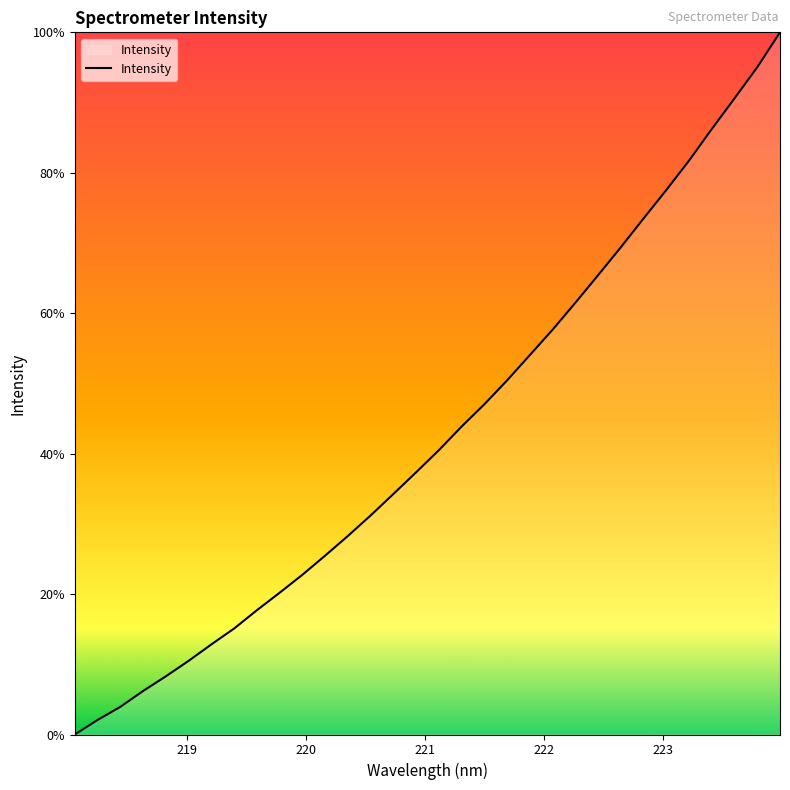

How many lines are shown in the chart?

1